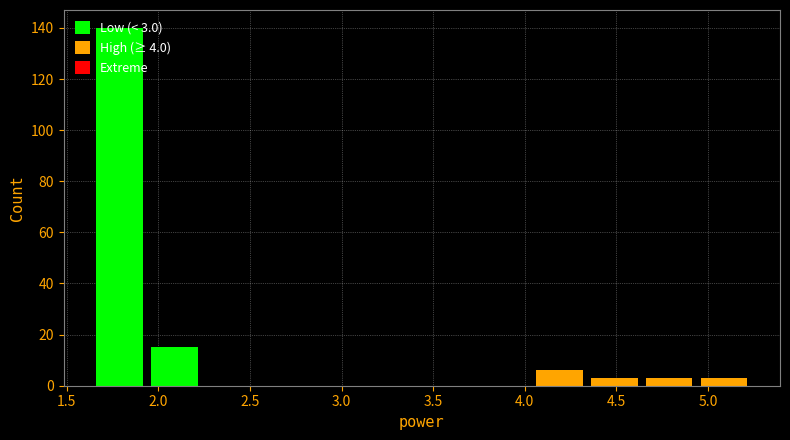

Over which range of the x-axis is the bar tallest?

1.66 to 1.96